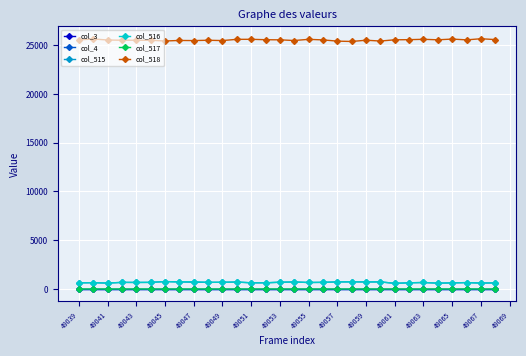

True or false: col_3 and col_518 cross at least once.

False